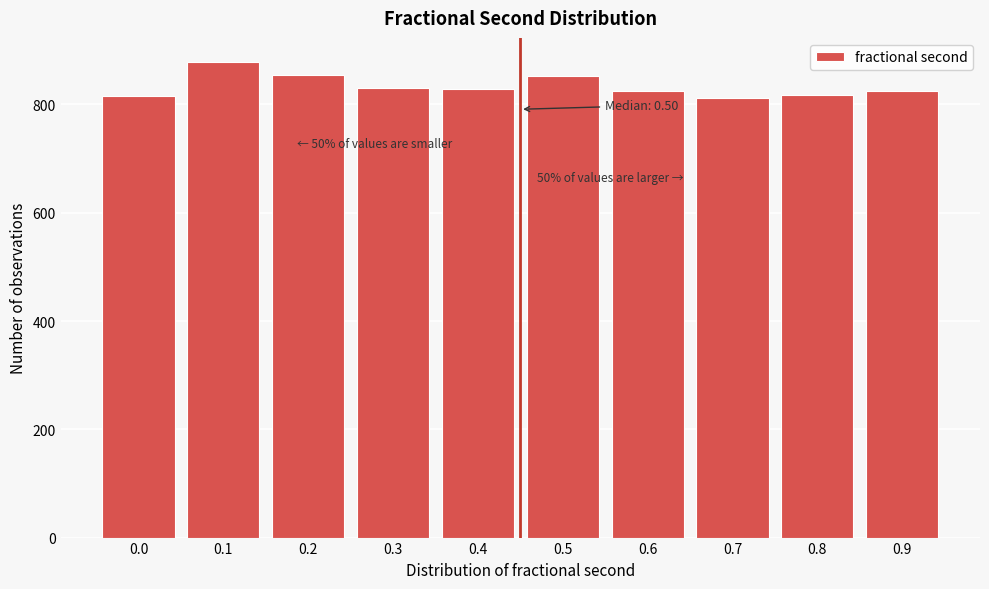

The value at 0.2 is 854. True or false?

True